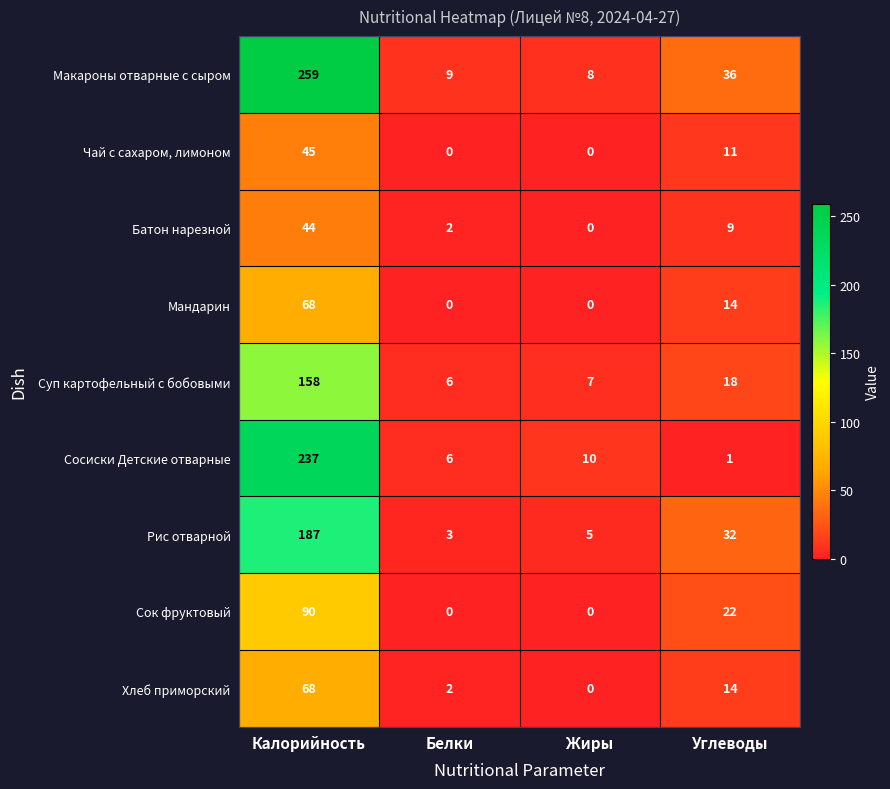

At which category is the sum across all series the highest?

Калорийность